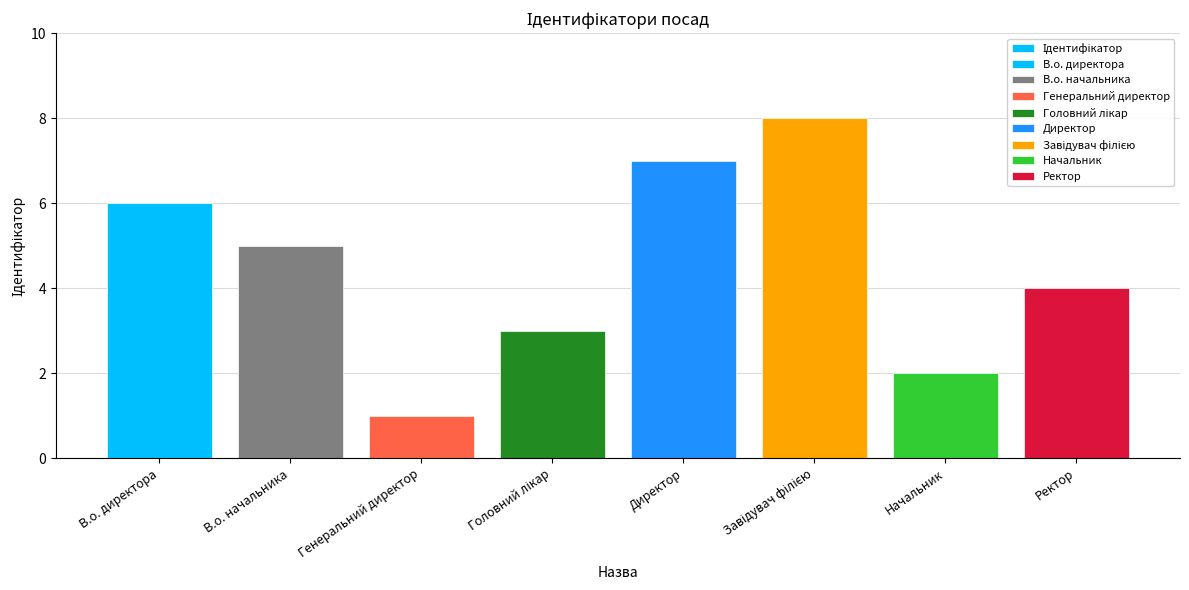

How many data points are less than 5?

4